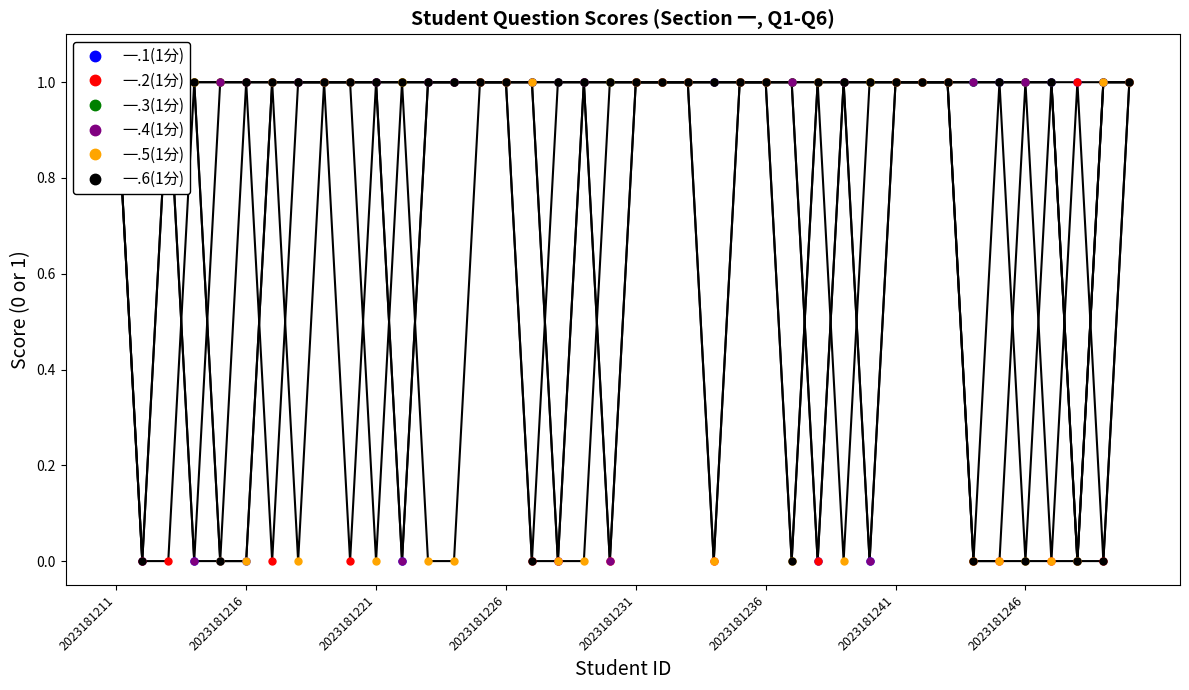

How many lines are shown in the chart?

6